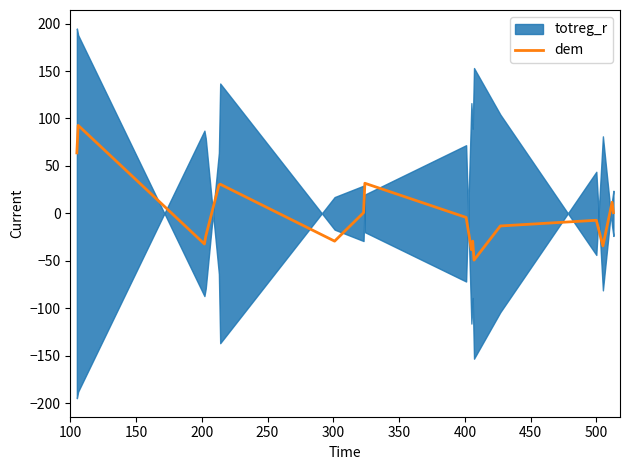

What is the maximum value for dem?

92.7